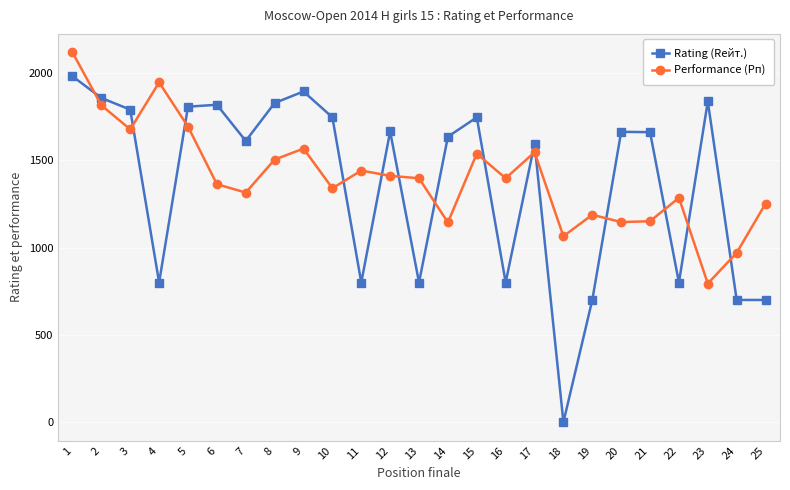

Which series has the largest range (max minus min)?

Rating (Rейт.)